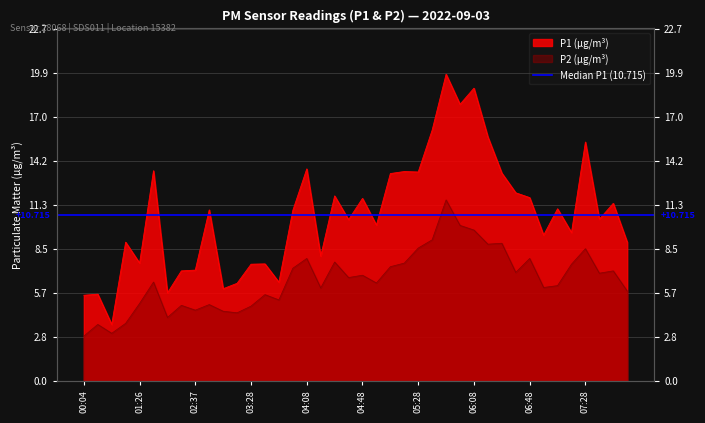

Is it true that P2 equals 8.5 at 07:28?

True